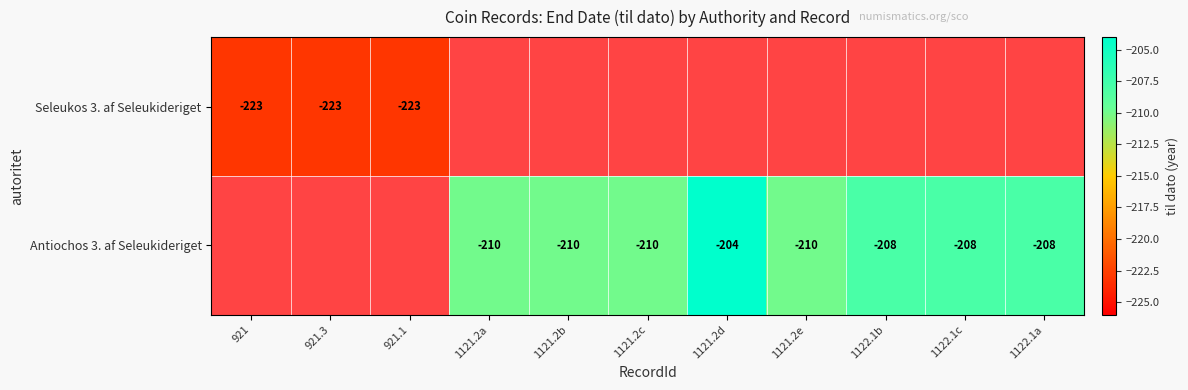

The Antiochos 3. af Seleukideriget series shows -356 at 1121.2a. True or false?

False